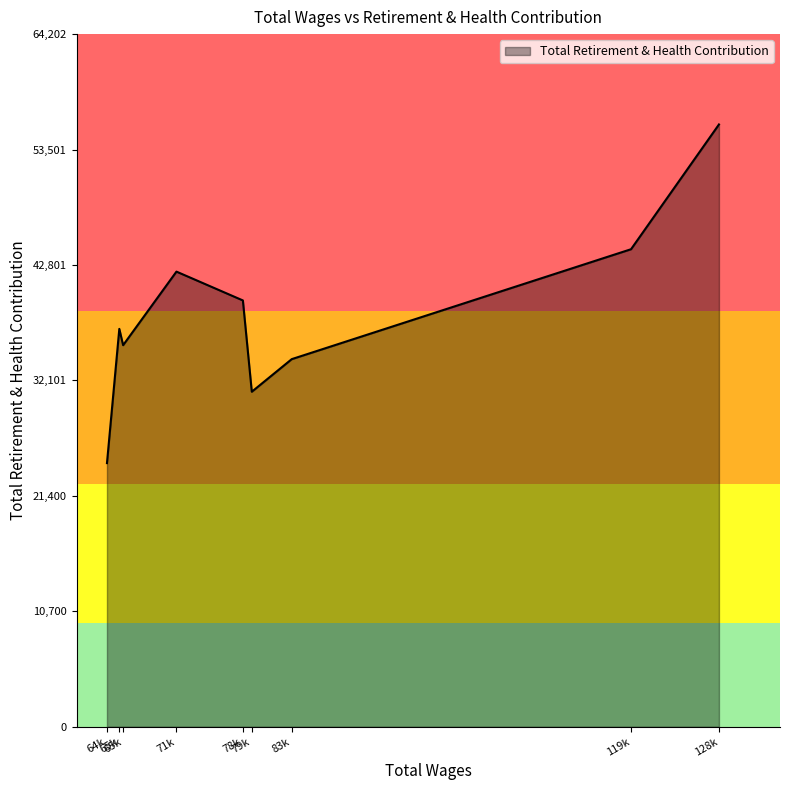

Does the chart display data point markers on the line(s)?

No